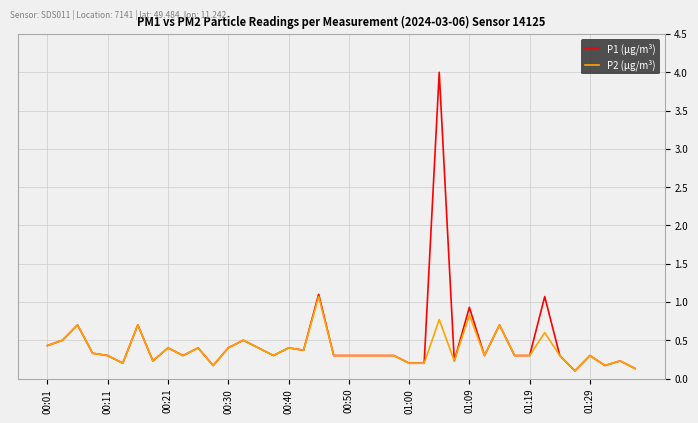

What are all the series names shown in the legend?

P1 (μg/m³), P2 (μg/m³)